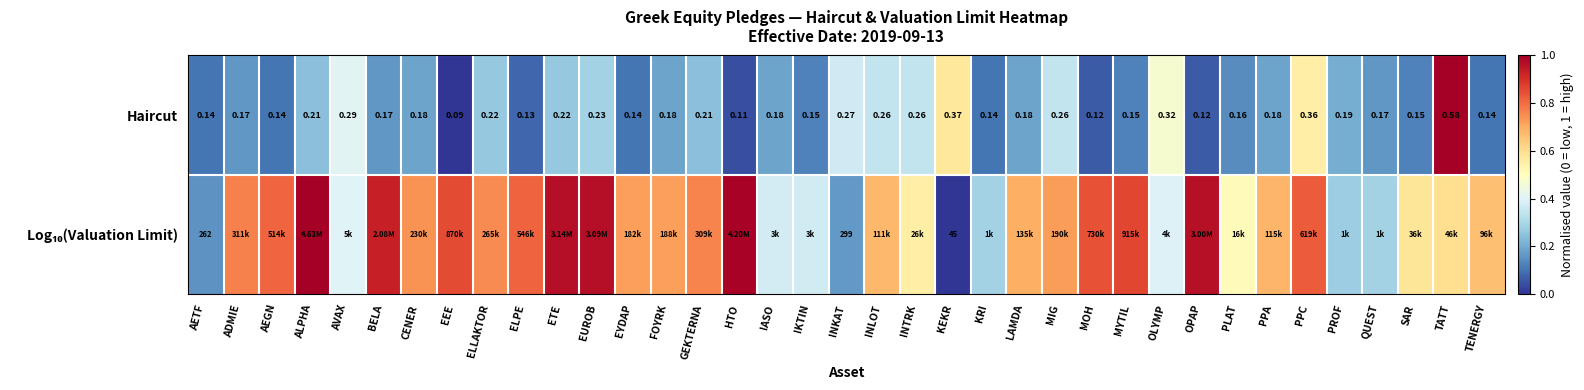

Where is Haircut nearest to the value 0?

EEE